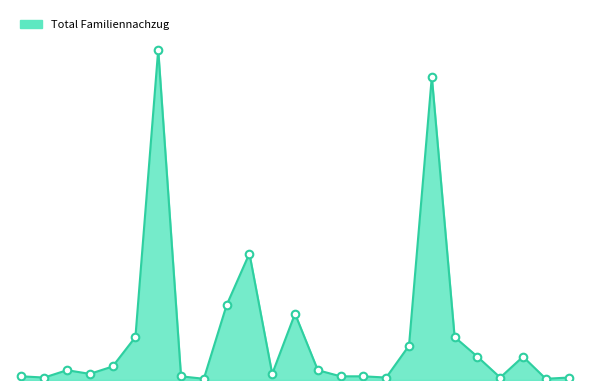

Is this an area chart (filled region under the line)?

Yes